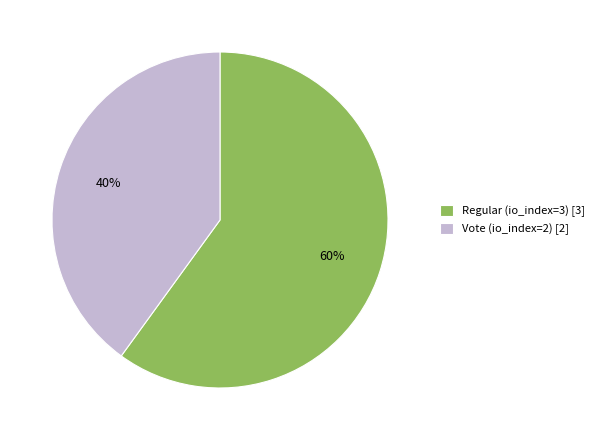

Which category has the smallest portion of the pie?

Vote (io_index=2)